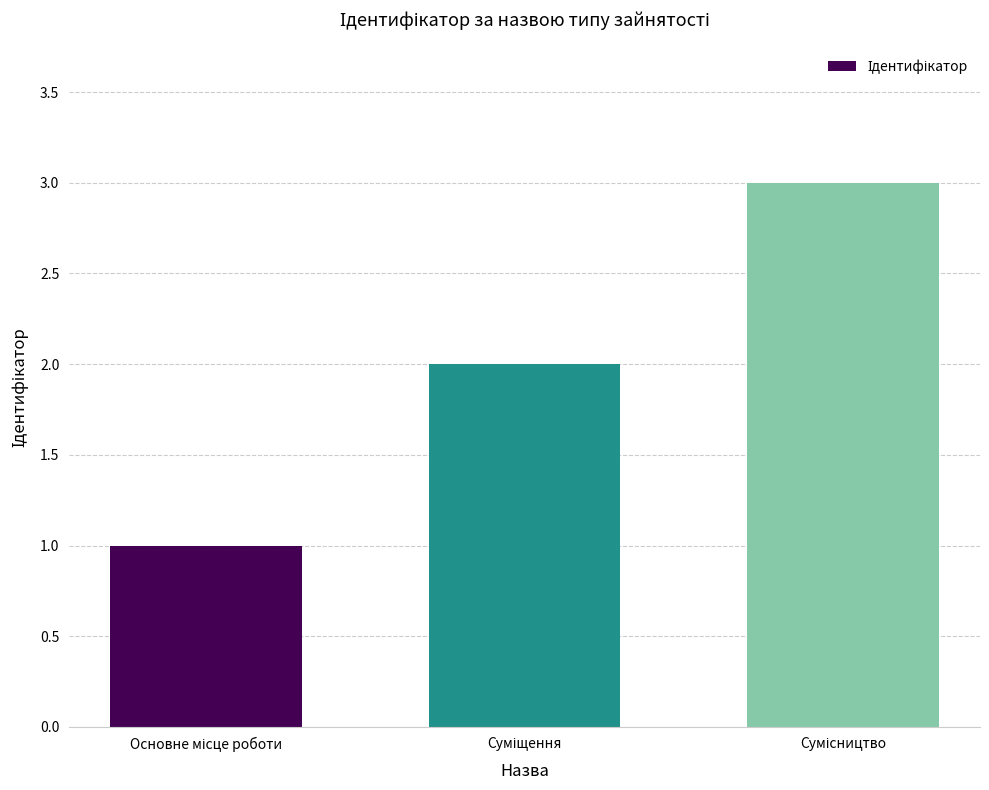

What is the greatest value displayed?

3